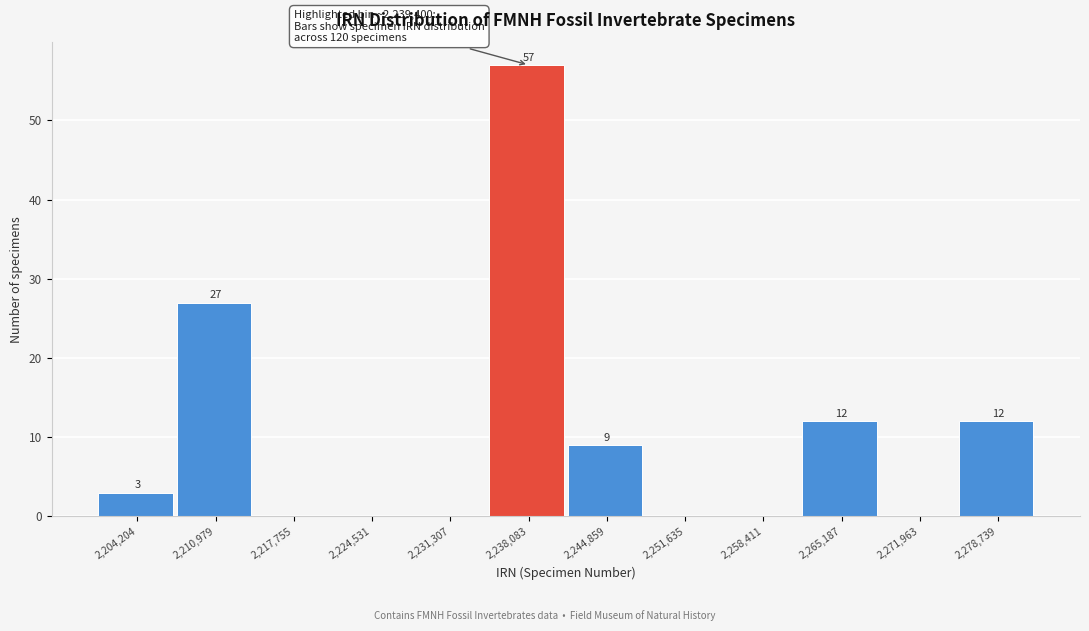

Reading right to left, transcribe all the data shown in this chart.

2,278,739=12	2,271,963=0	2,265,187=12	2,258,411=0	2,251,635=0	2,244,859=9	2,238,083=57	2,231,307=0	2,224,531=0	2,217,755=0	2,210,979=27	2,204,204=3